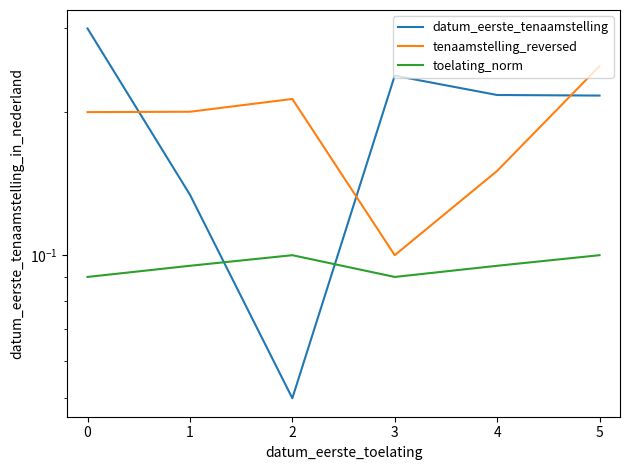

What is the average value of the toelating_norm series?

0.1